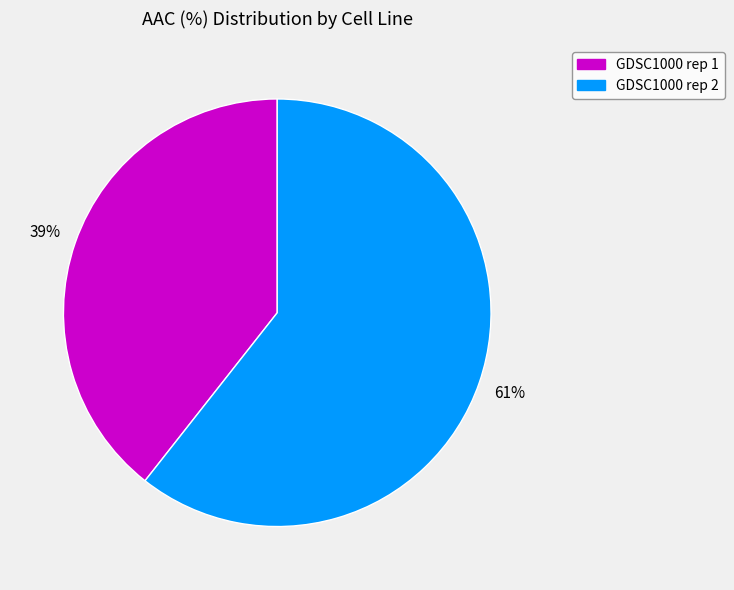

Does any single category account for the majority?

Yes